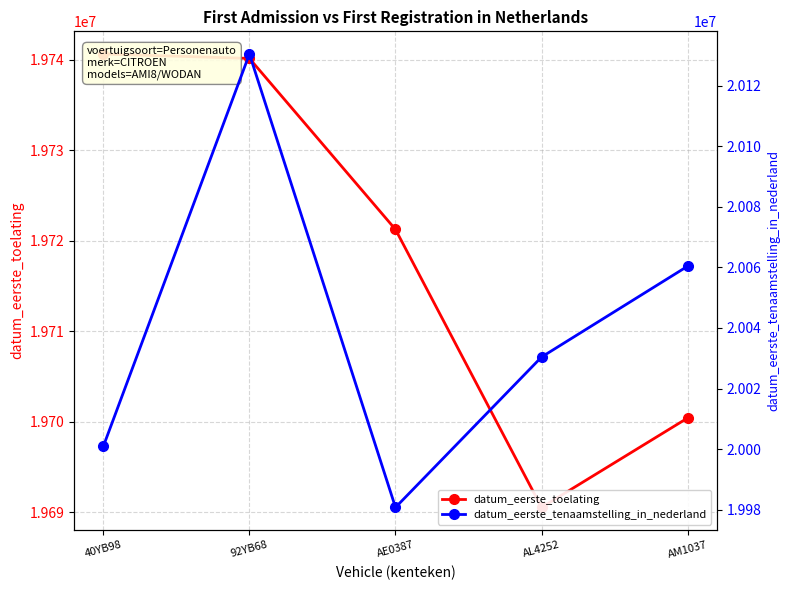

What is the difference between the datum_eerste_toelating values at 92YB68 and AL4252?

49597